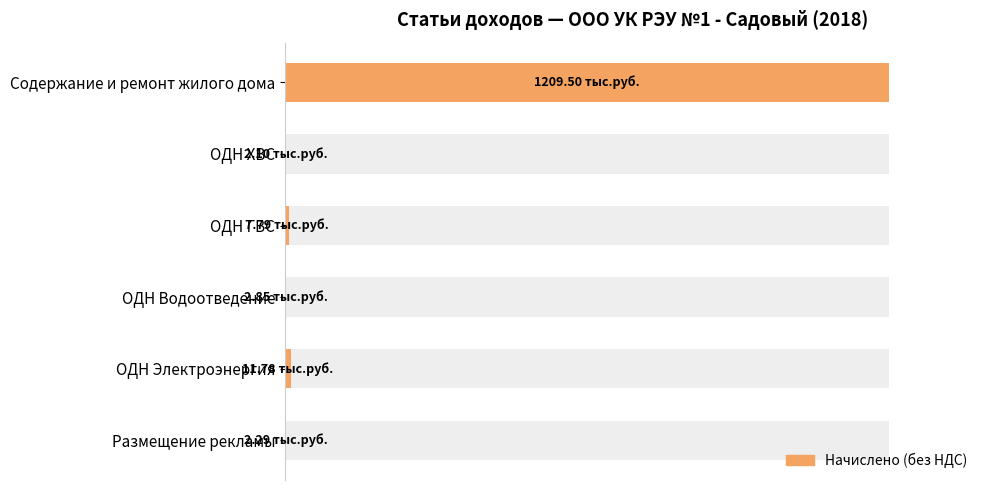

The chart shows a value of 172.4 at 0. True or false?

False